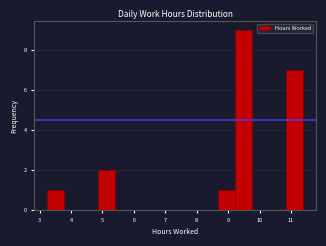

Reading left to right, transcribe this chart: for each bar, give the range it covers on the x-axis and its height. Neither the bar edges nor the heights are printed on the chart, so give them approximately, as read against the axes.

3.2 to 3.8: 1
3.8 to 4.3: 0
4.3 to 4.9: 0
4.9 to 5.4: 2
5.4 to 6.0: 0
6.0 to 6.5: 0
6.5 to 7.0: 0
7.0 to 7.6: 0
7.6 to 8.1: 0
8.1 to 8.7: 0
8.7 to 9.2: 1
9.2 to 9.8: 9
9.8 to 10.3: 0
10.3 to 10.8: 0
10.8 to 11.4: 7